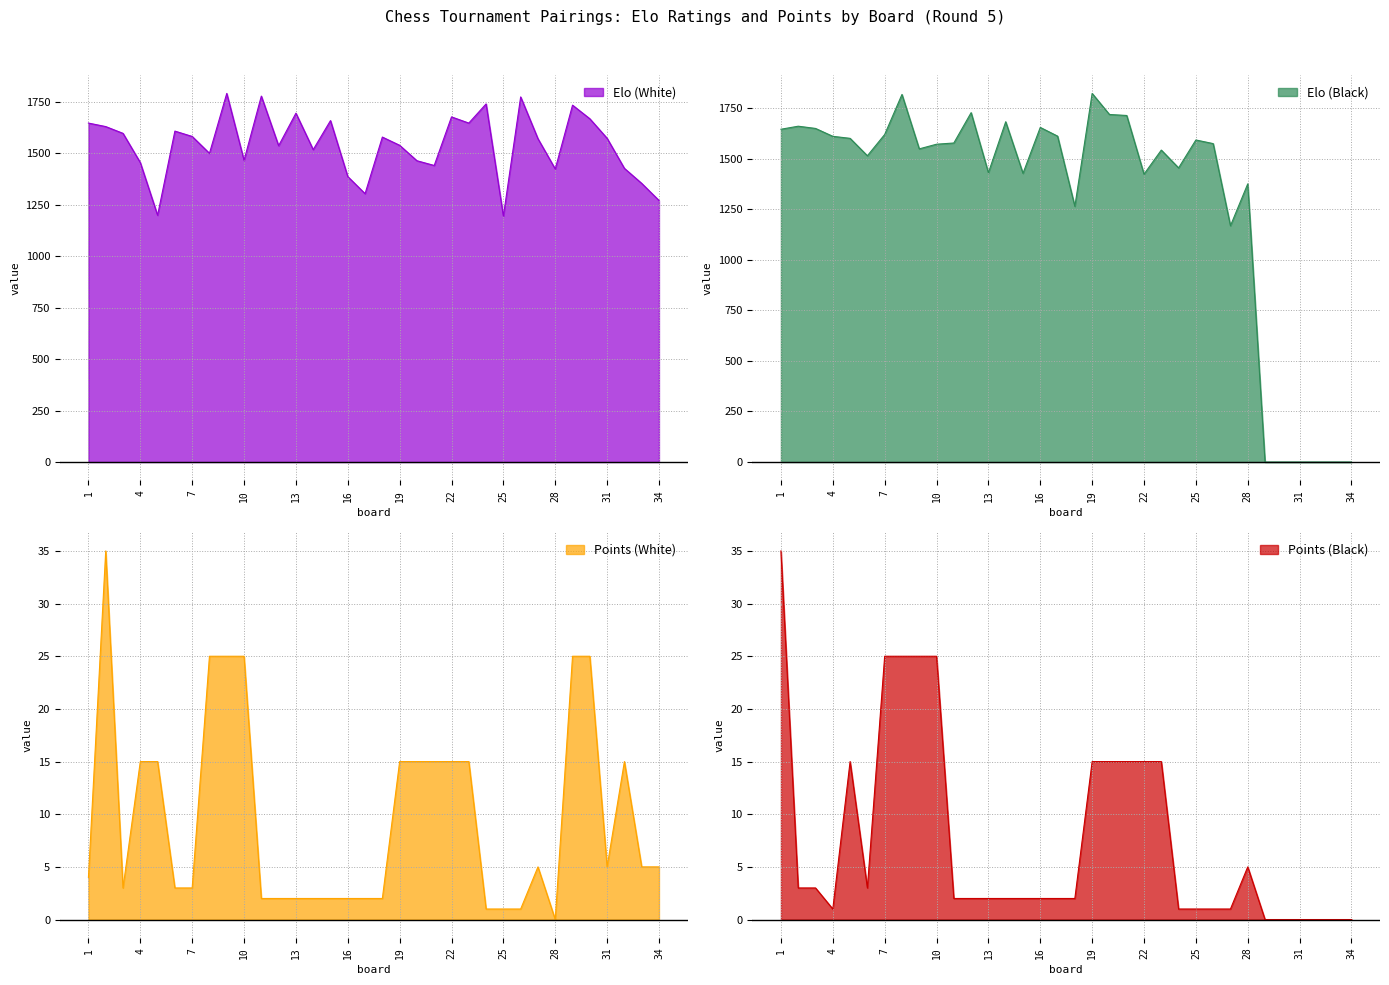

List the labels in order of Points (Black) value, largest first.

1, 7, 8, 9, 10, 5, 19, 20, 21, 22, 23, 28, 2, 3, 6, 11, 12, 13, 14, 15, 16, 17, 18, 4, 24, 25, 26, 27, 29, 30, 31, 32, 33, 34